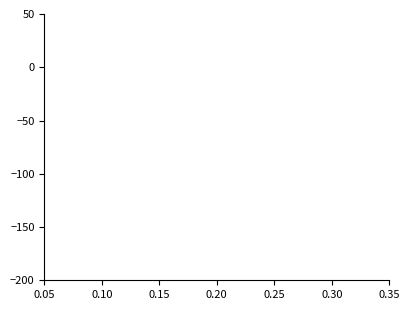

What is the maximum value shown in the chart?

17.6